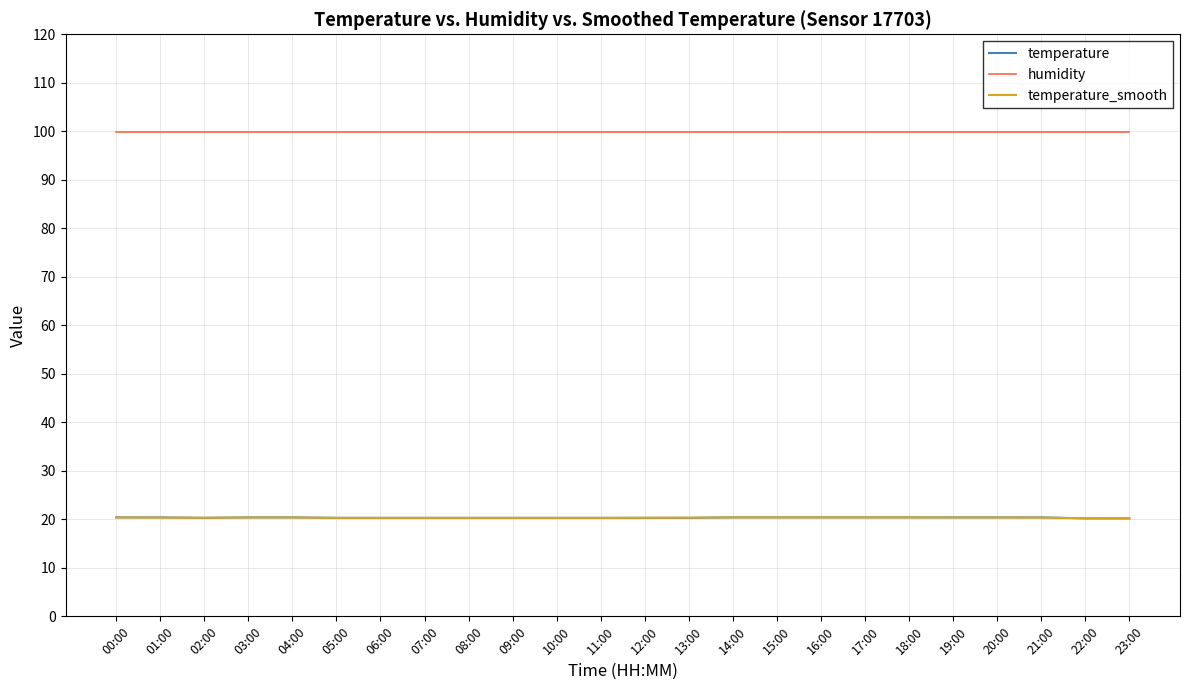

Is the value of humidity at 14:00 greater than the value of temperature at 08:00?

Yes